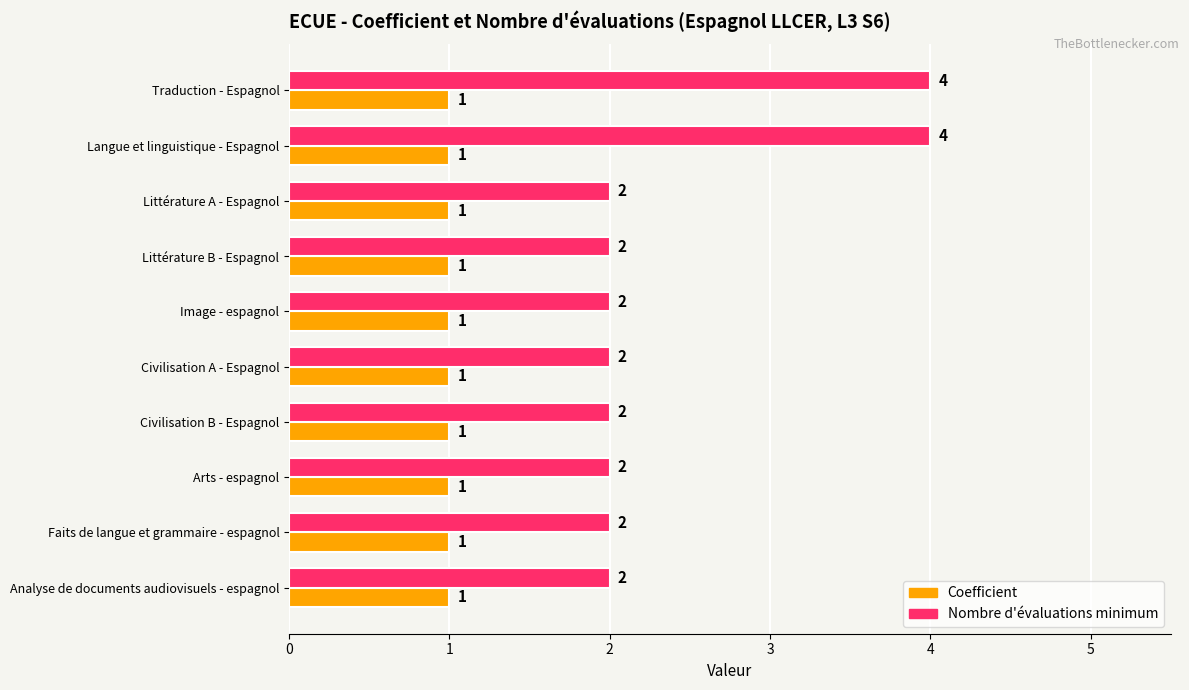

Count the Nombre d'évaluations minimum values in the range 2 to 3.

8